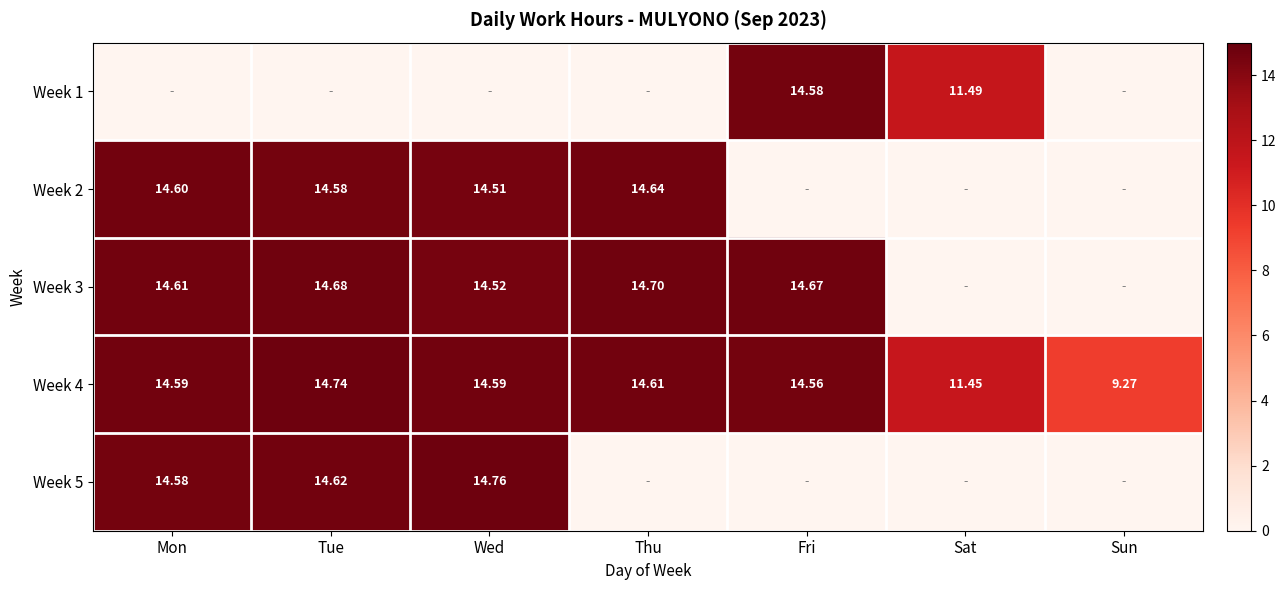

Which category has the lowest value in the Week 1 series?

Mon